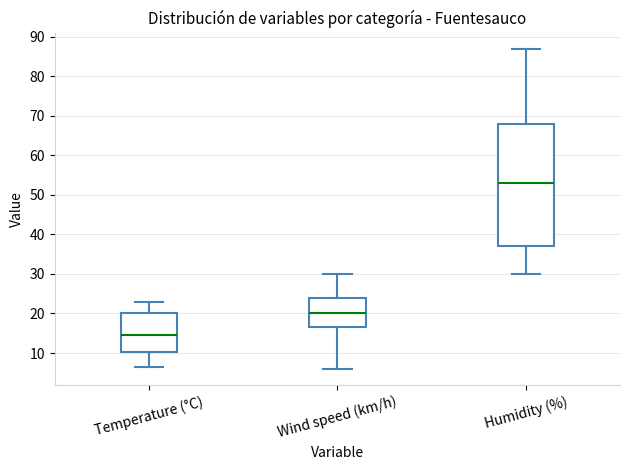

Which box's median line is the highest?

Humidity (%)